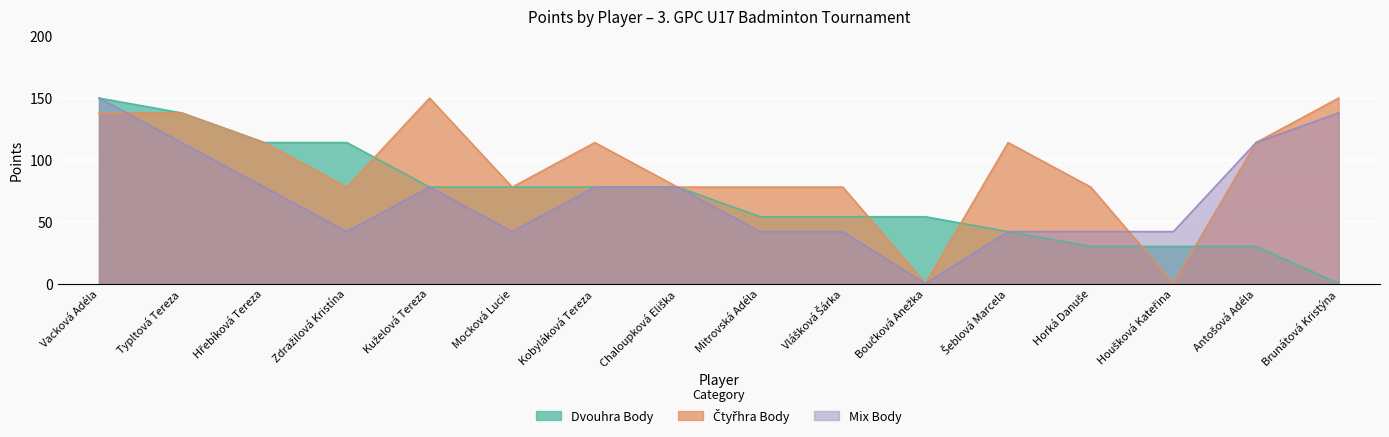

What is the difference between the second highest and minimum values in the Dvouhra Body series?

138